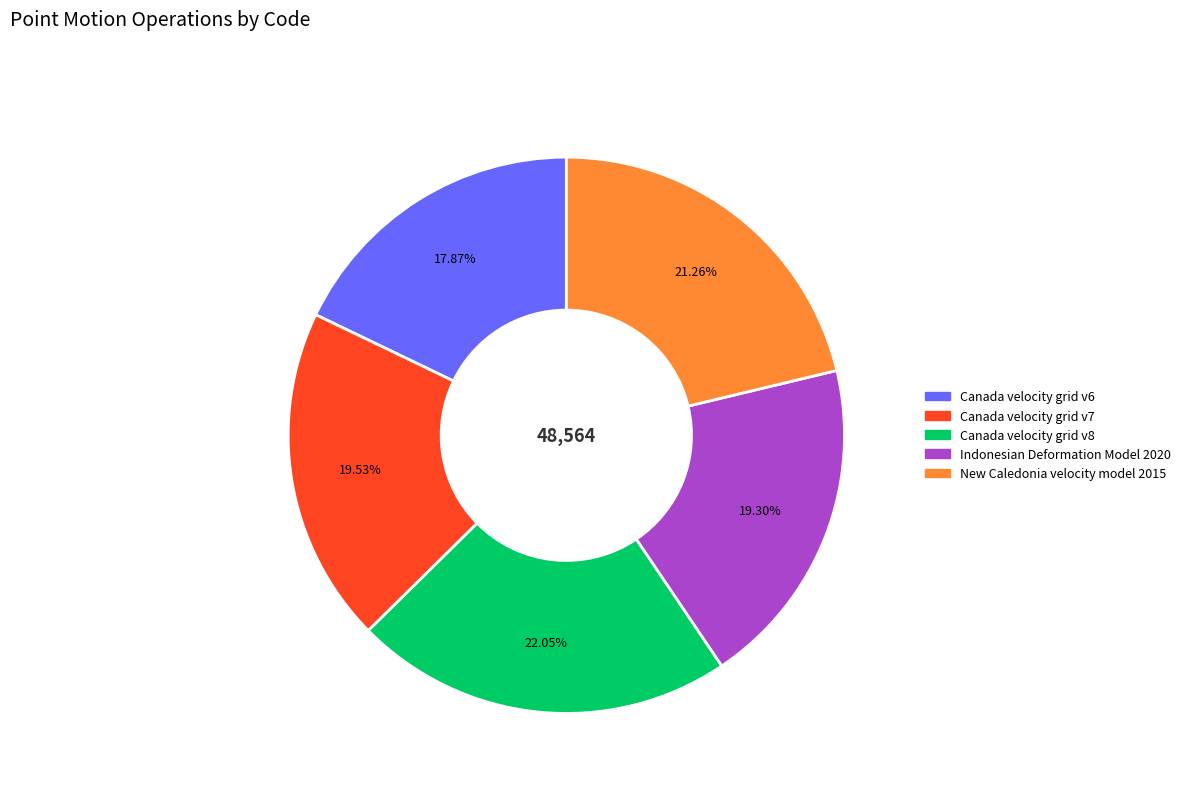

To the nearest percent, what is the combined percentage of New Caledonia velocity model 2015 and Canada velocity grid v8?

43%